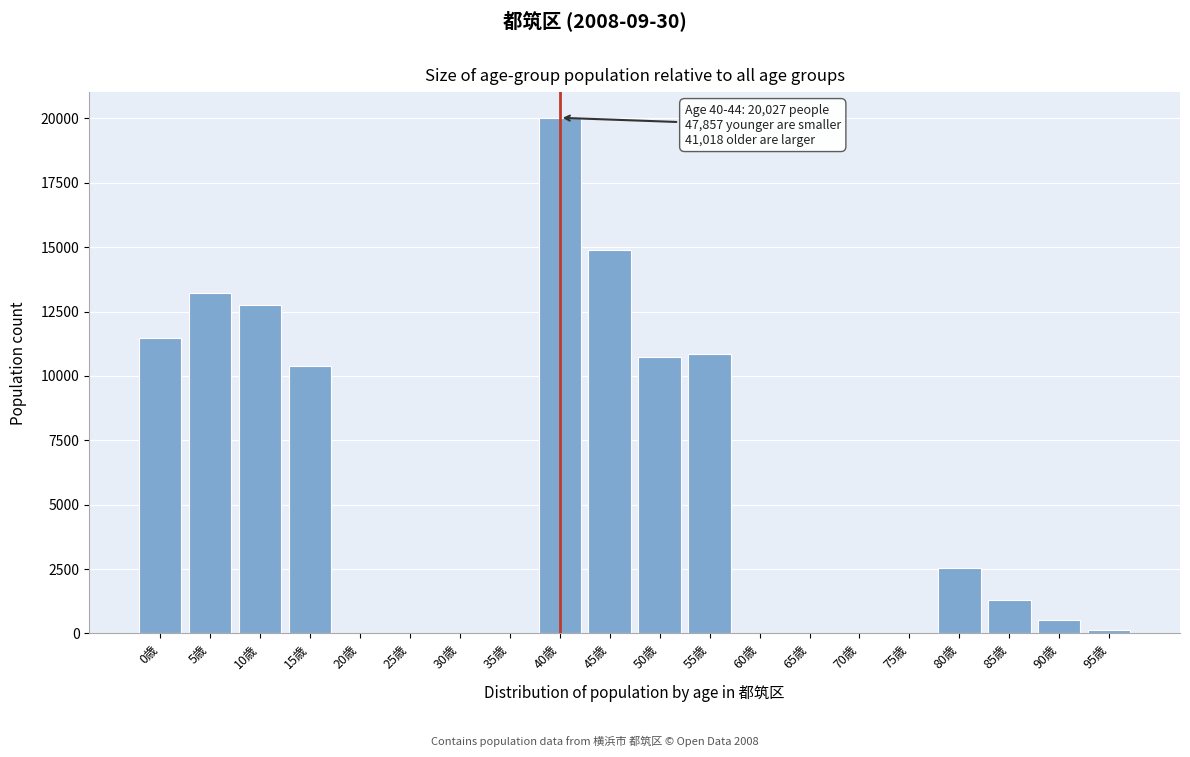

Reading left to right, transcribe all the data shown in this chart.

0歳=11474	5歳=13233	10歳=12760	15歳=10390	20歳=0	25歳=0	30歳=0	35歳=0	40歳=20027	45歳=14903	50歳=10725	55歳=10843	60歳=0	65歳=0	70歳=0	75歳=0	80歳=2560	85歳=1301	90歳=537	95歳=149